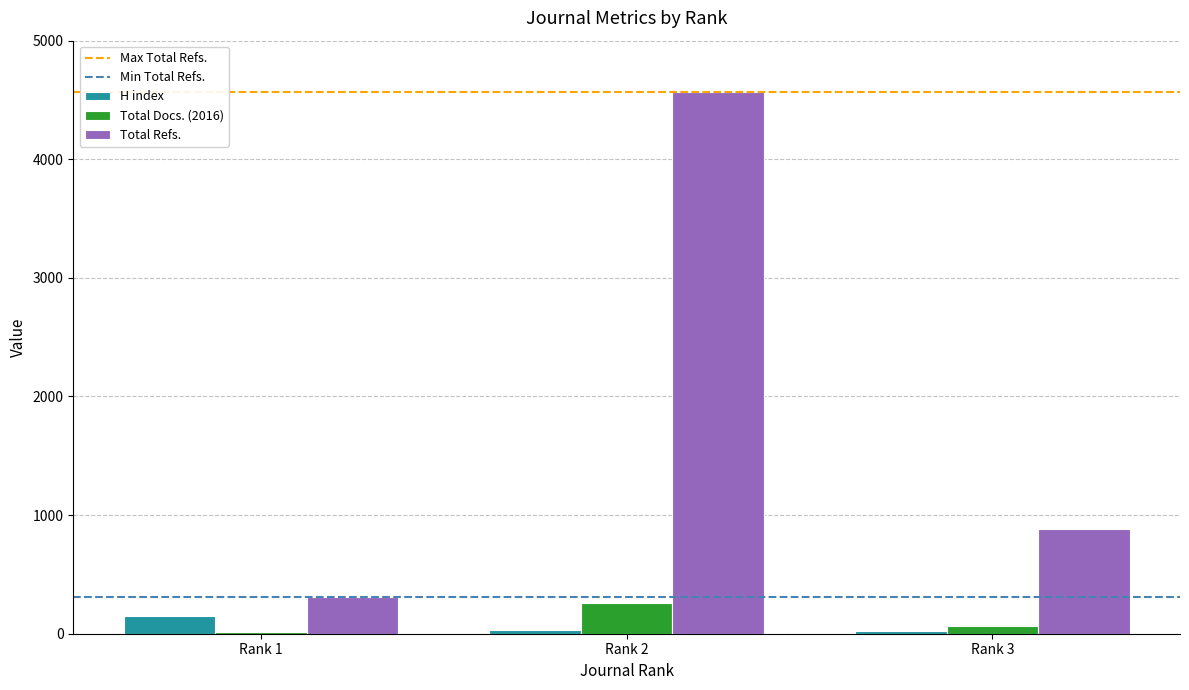

What is the greatest value displayed?

4569